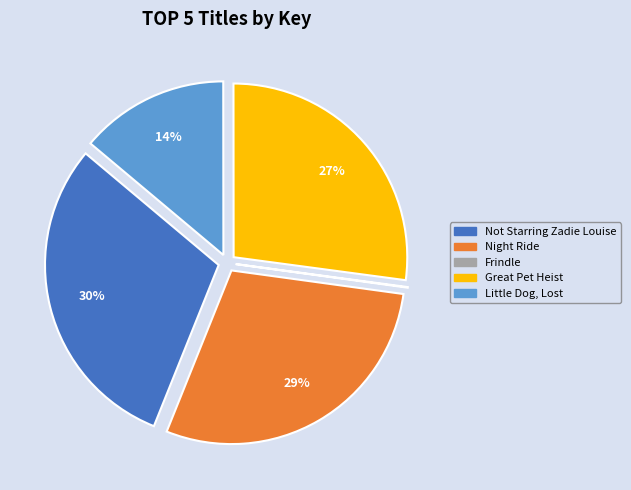

Is there any slice that represents more than half of the pie?

No